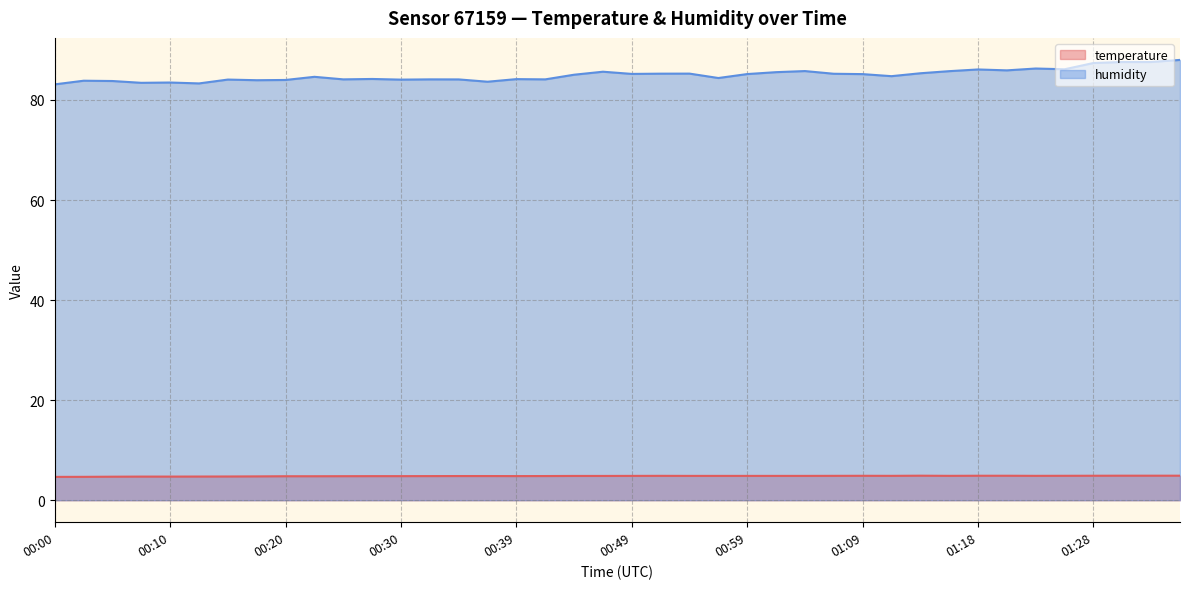

Which category has the lowest value across all series?

00:00